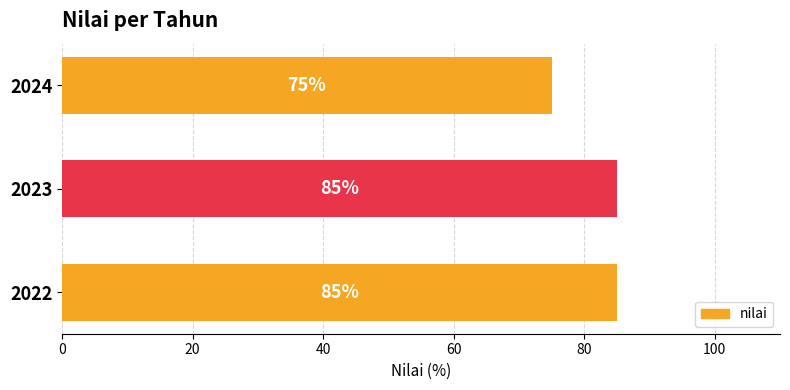

Reading bottom to top, transcribe all the data shown in this chart.

2022=85	2023=85	2024=75